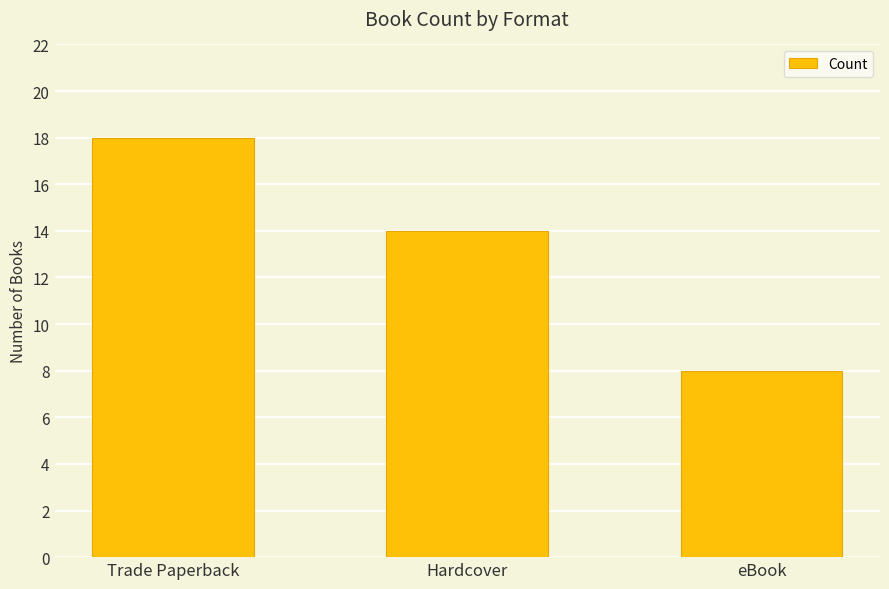

The value at Hardcover is 23. True or false?

False